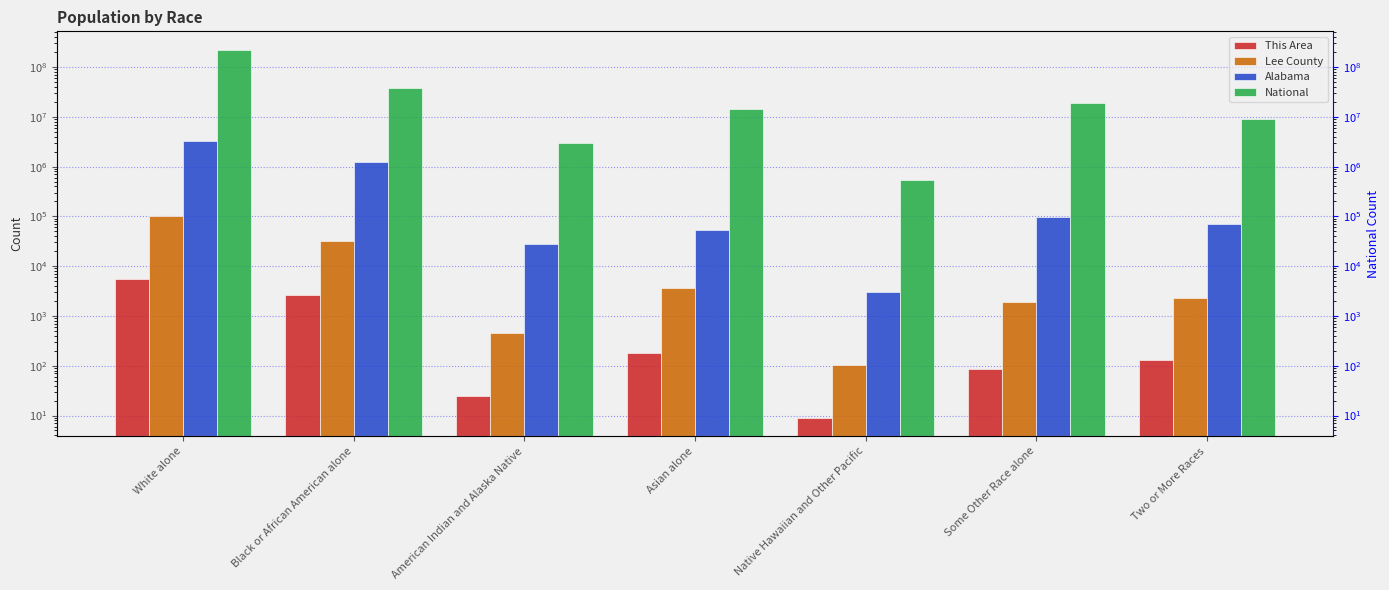

Which category has the highest value across all series?

White alone